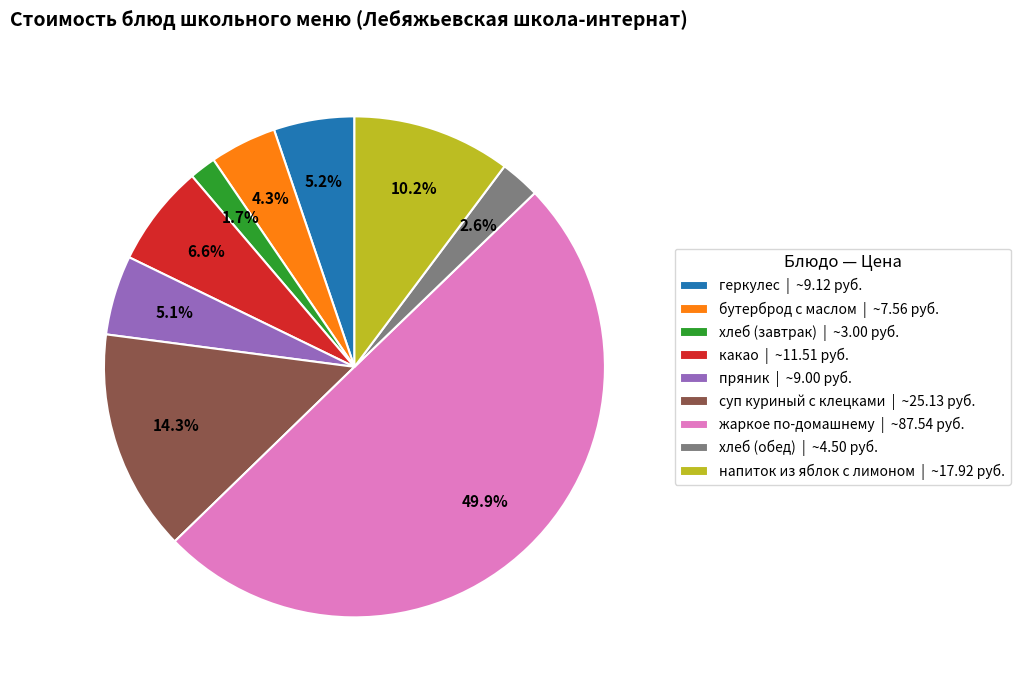

Count the number of slices in the pie.

9